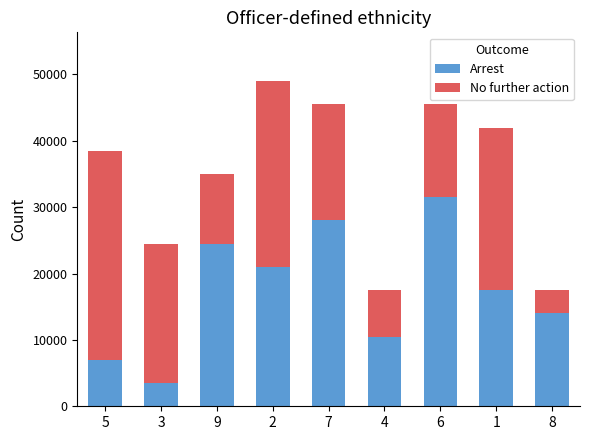

Reading right to left, transcribe the values for Arrest.

8=14000	1=17500	6=31500	4=10500	7=28000	2=21000	9=24500	3=3500	5=7000